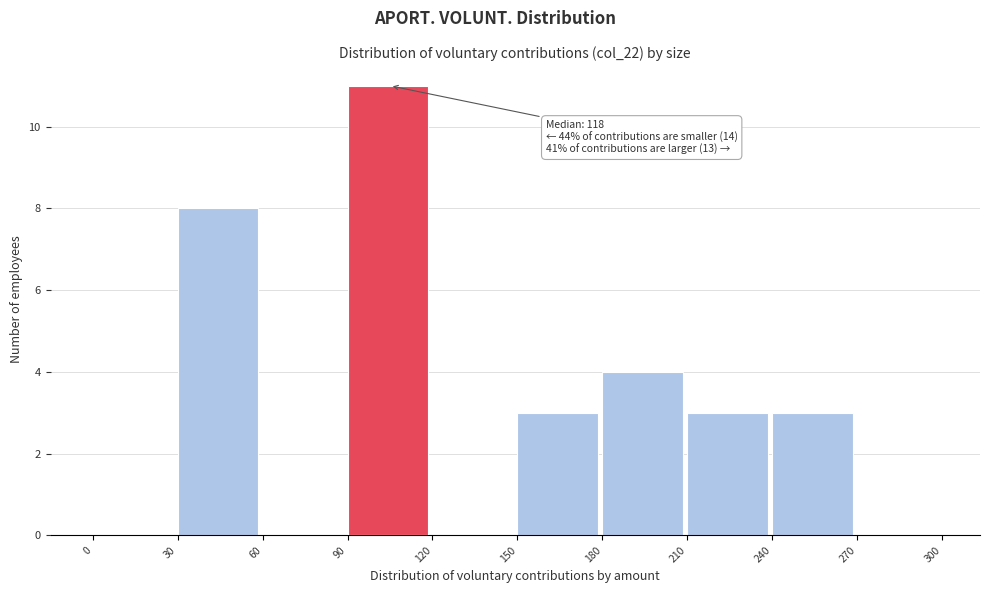

Over which range of the x-axis is the bar tallest?

90 to 120